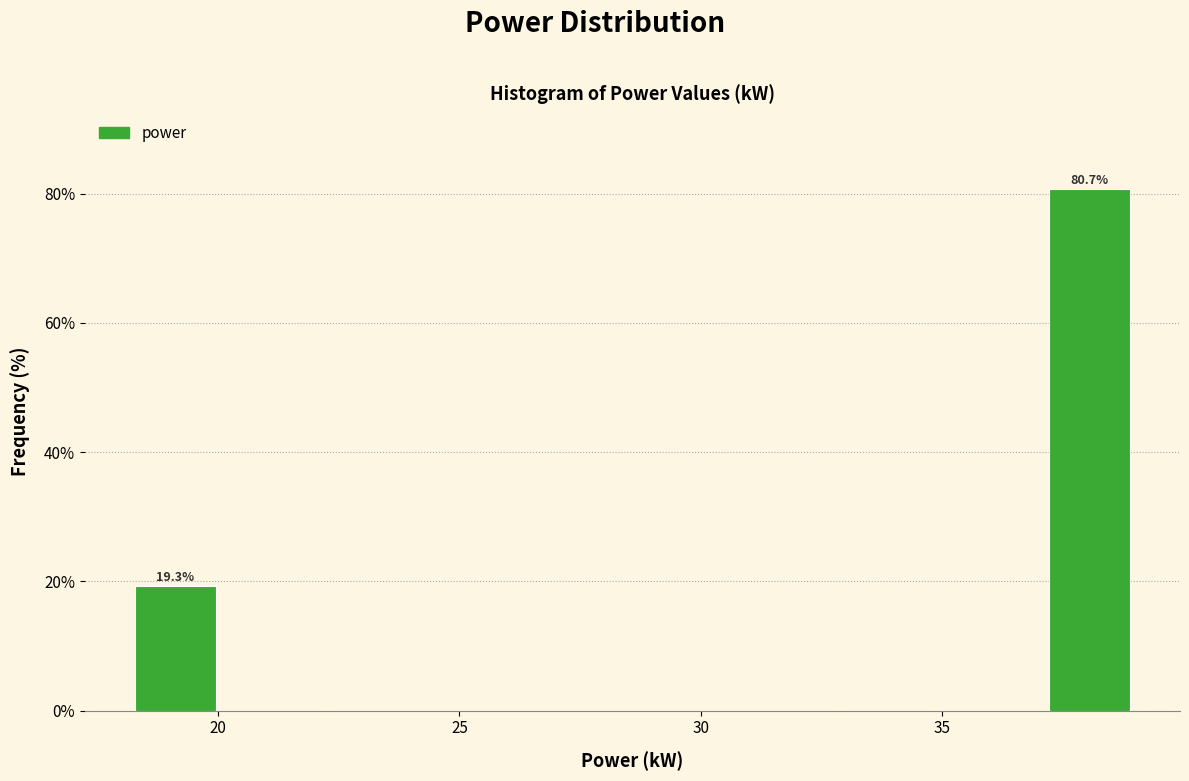

Over which range of the x-axis is the bar tallest?

37.0 to 39.0